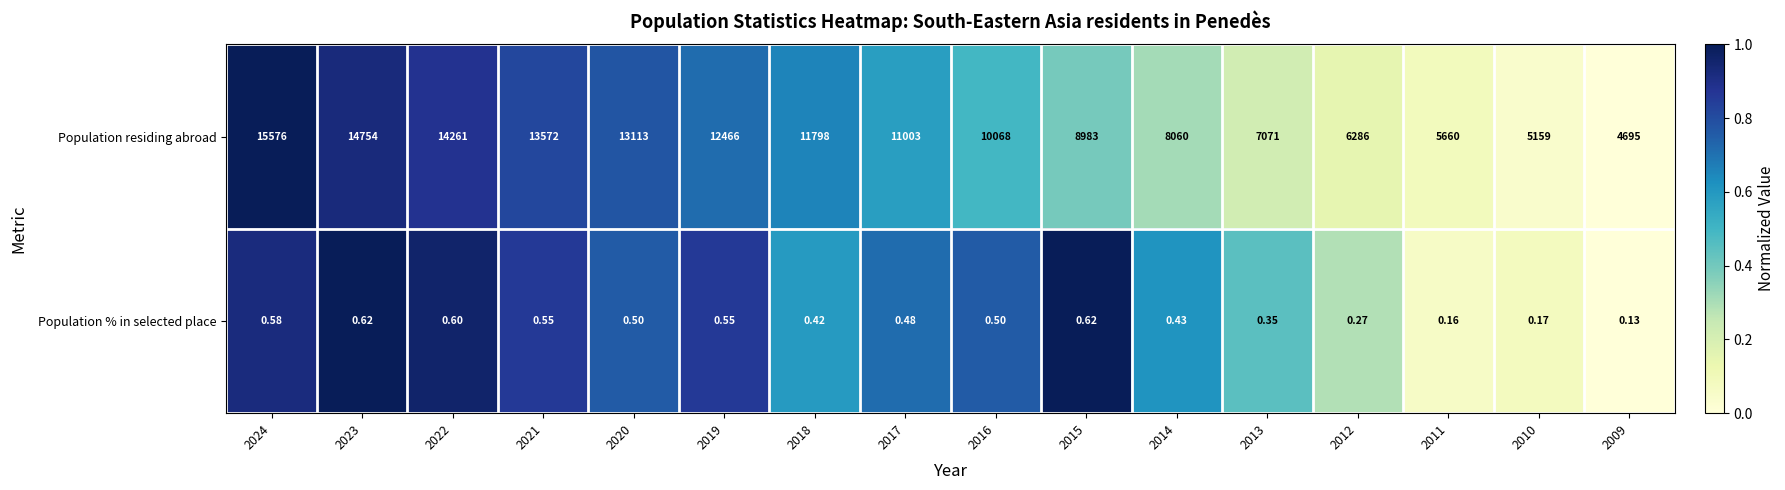

At 2010, list the series in order from largest to smallest.

Population residing abroad, Population % in selected place